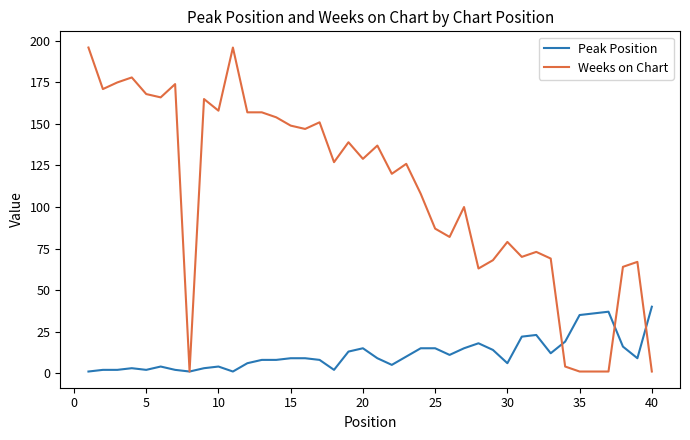

List the series in order of their peak value, highest first.

Weeks on Chart, Peak Position